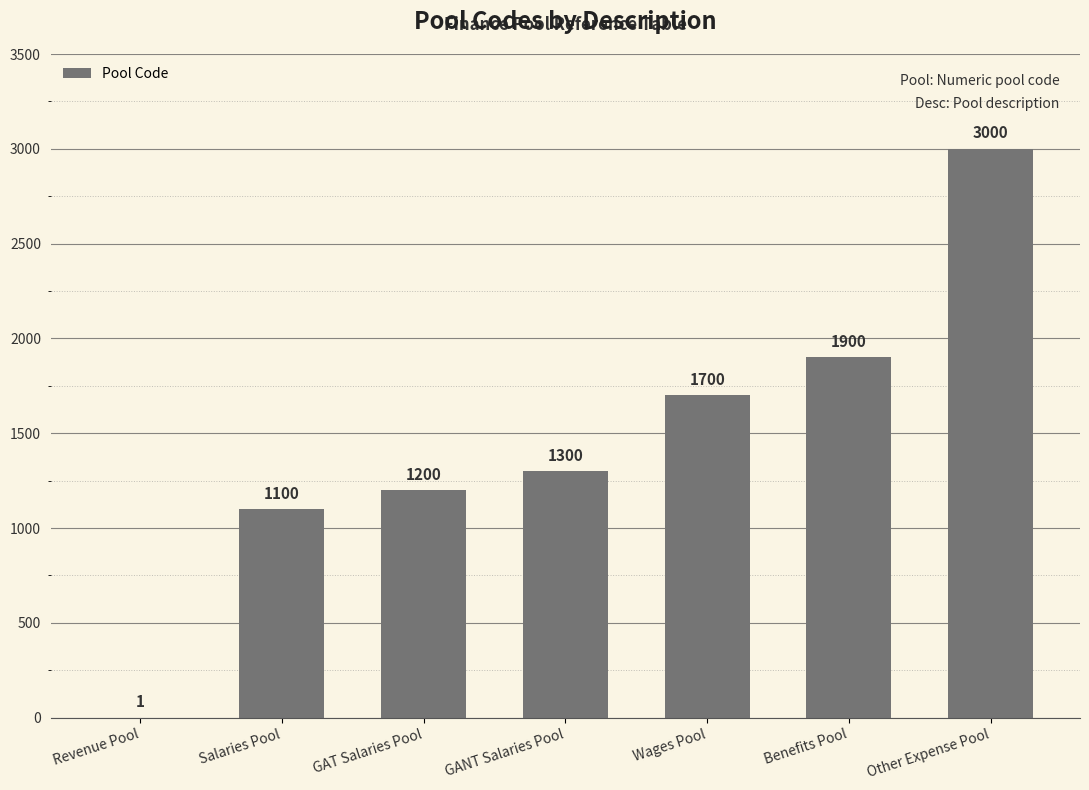

Reading left to right, transcribe all the data shown in this chart.

1	1100	1200	1300	1700	1900	3000